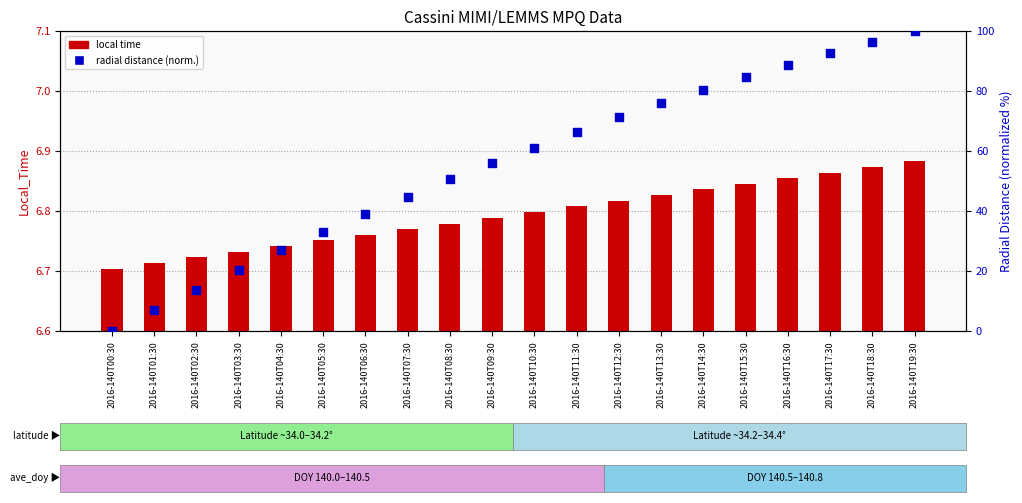

Which series contains the highest Y value?

radial distance (normalized)